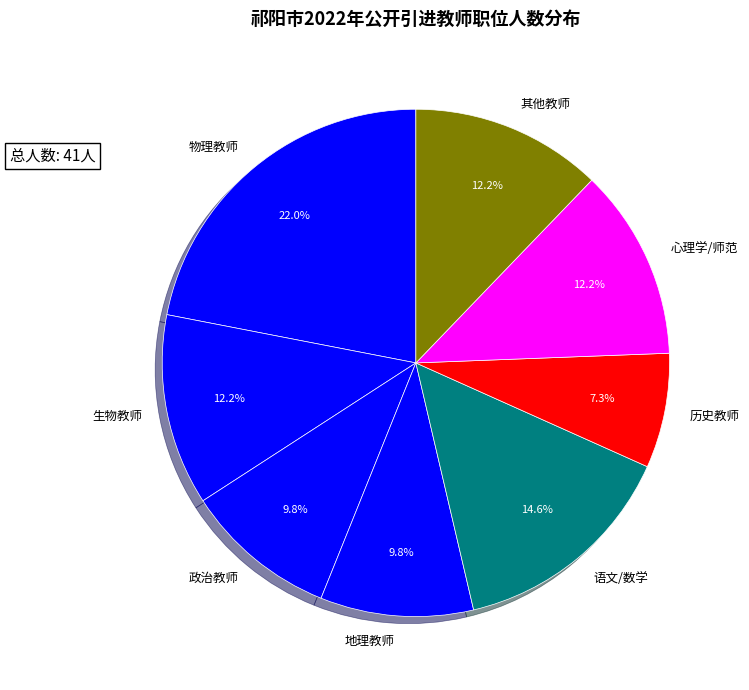

Is the sum of 物理教师 and 生物教师 greater than half?

No